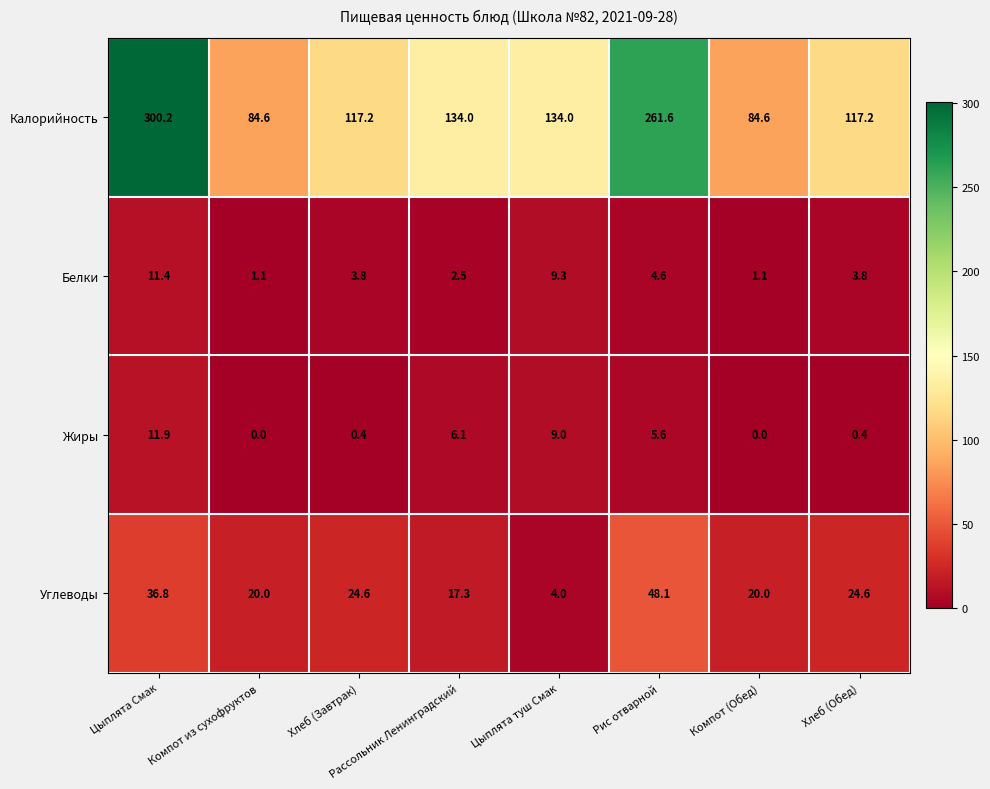

What is the difference between the maximum and second lowest values in the Калорийность series?

215.6